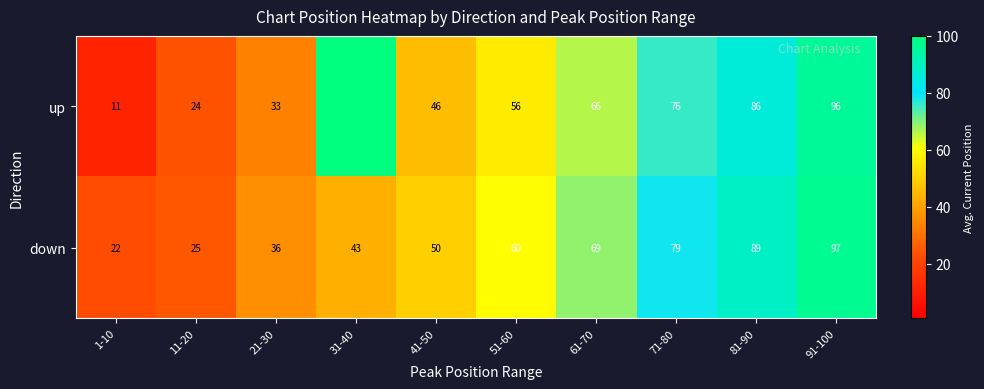

At 1-10, list the series in order from largest to smallest.

down, up